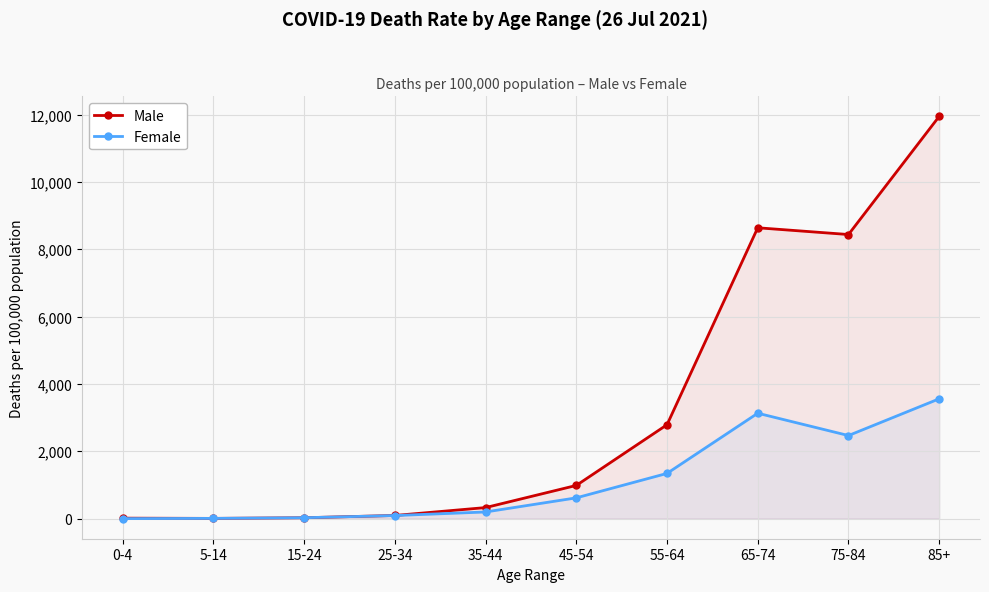

Where do Female and Male first cross each other?

0-4 and 5-14